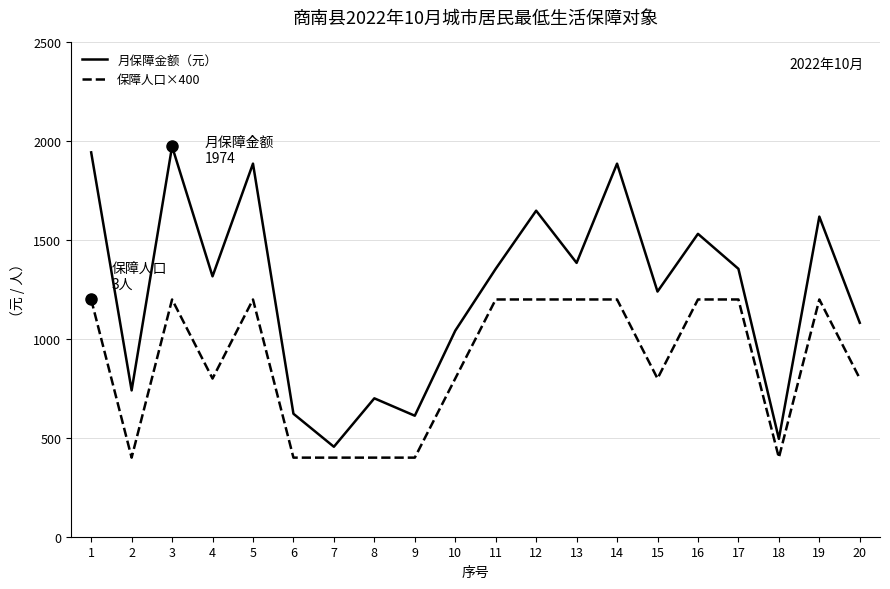

Does the chart have visible grid lines?

Yes